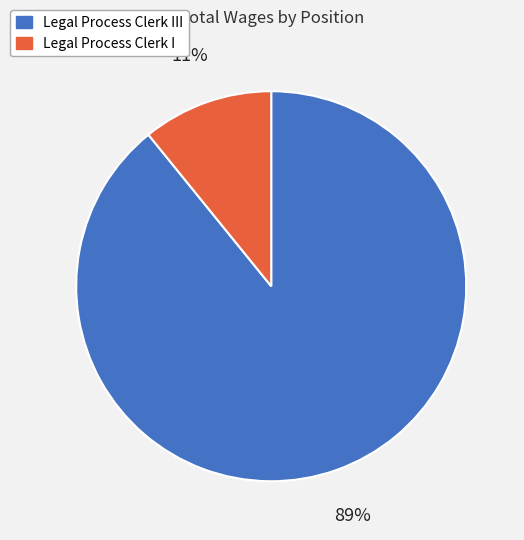

Is there a majority slice in this chart?

Yes